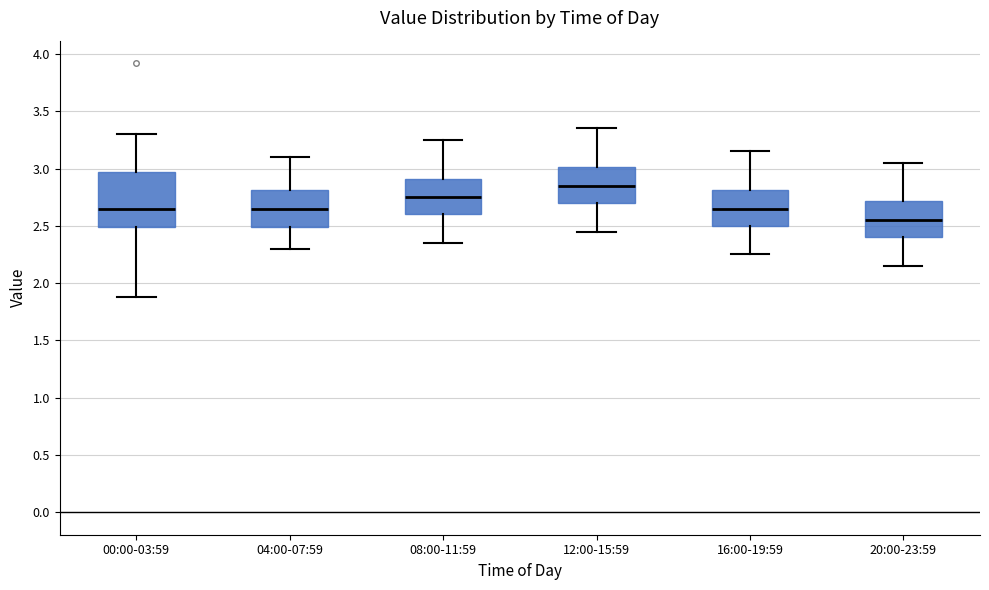

Where does the upper whisker of the box for 08:00-11:59 end on the y-axis? The values are not printed on the chart, so give them approximately, as read against the axis.

3.25